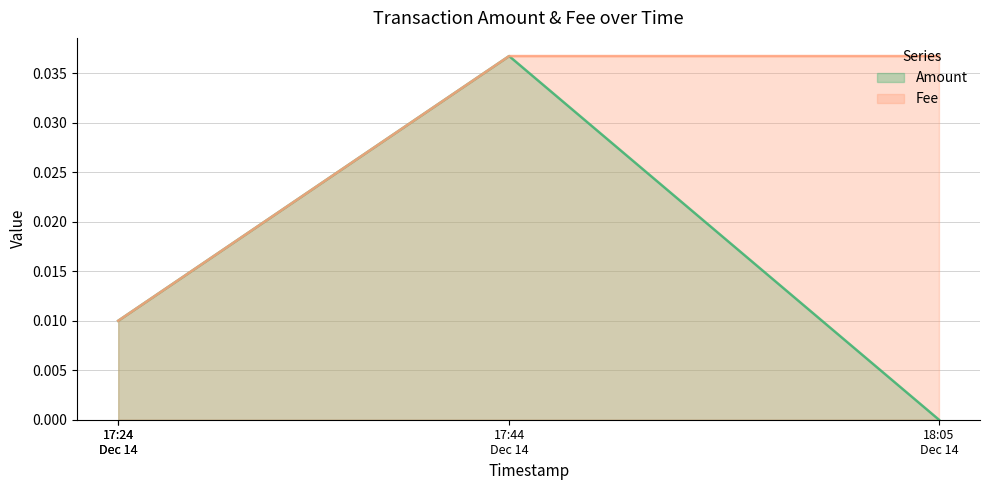

At which category does the chart reach its minimum across all series?

2018-12-14 18:05:41